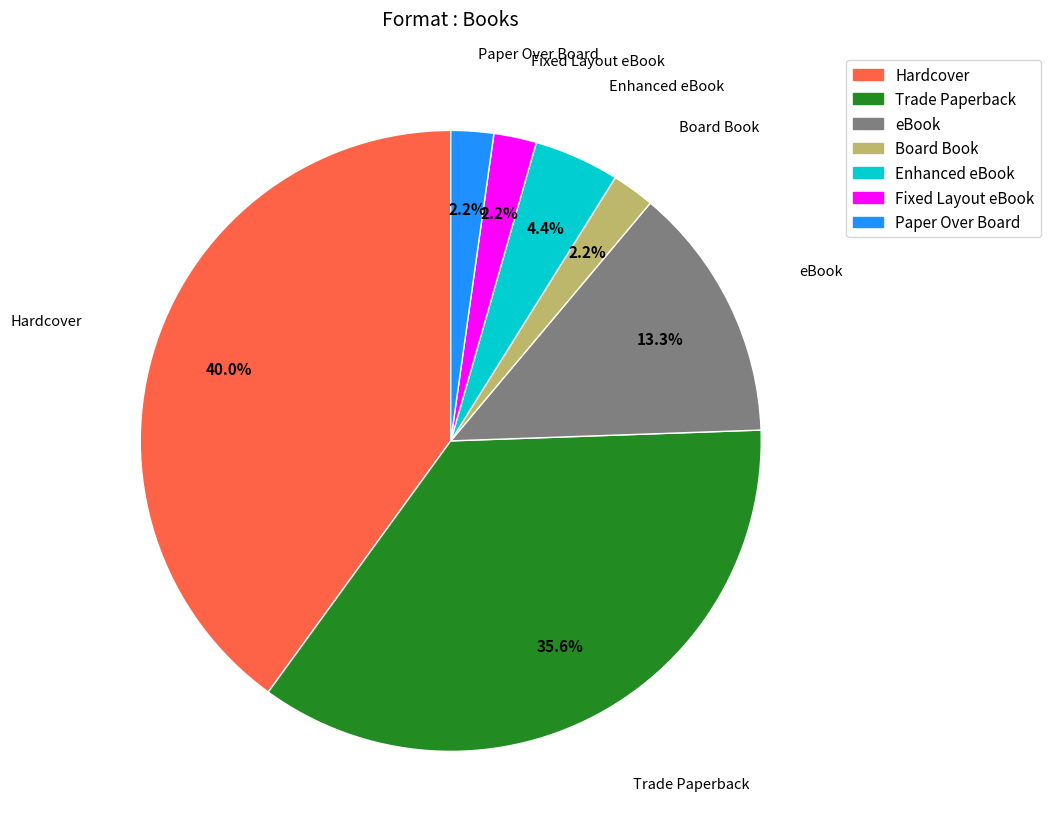

What percentage is NOT represented by Board Book?

97.8%